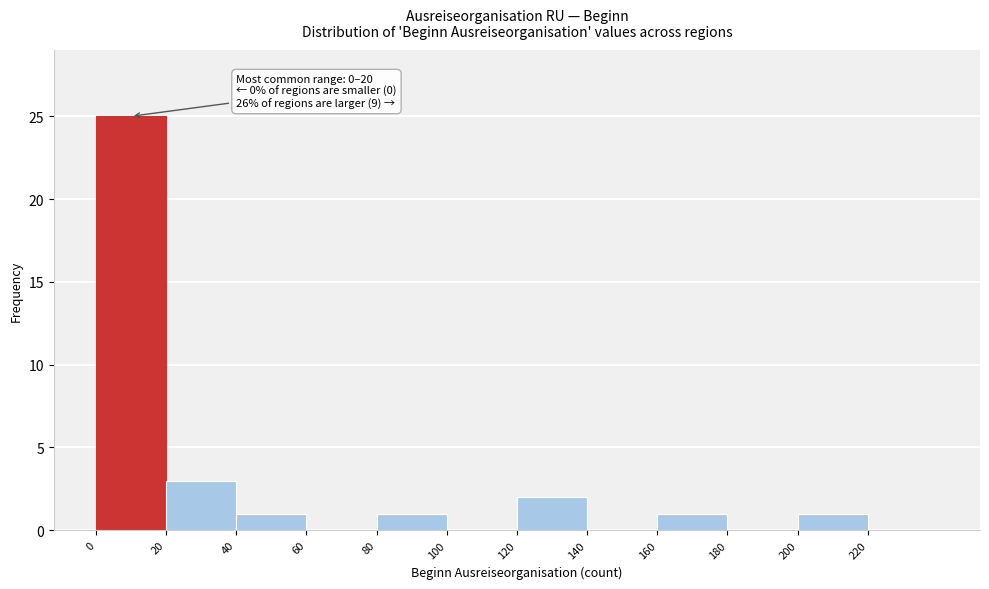

Over which range of the x-axis is the bar tallest?

0 to 20